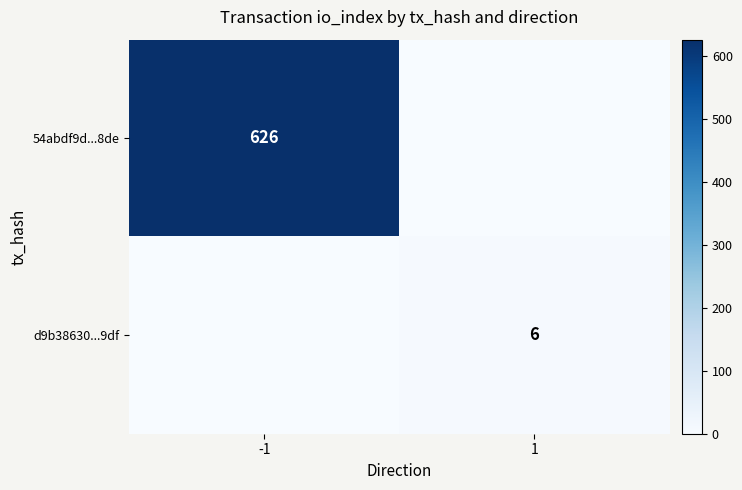

Is the value of d9b38630...9df at 1 greater than the value of 54abdf9d...8de at -1?

No